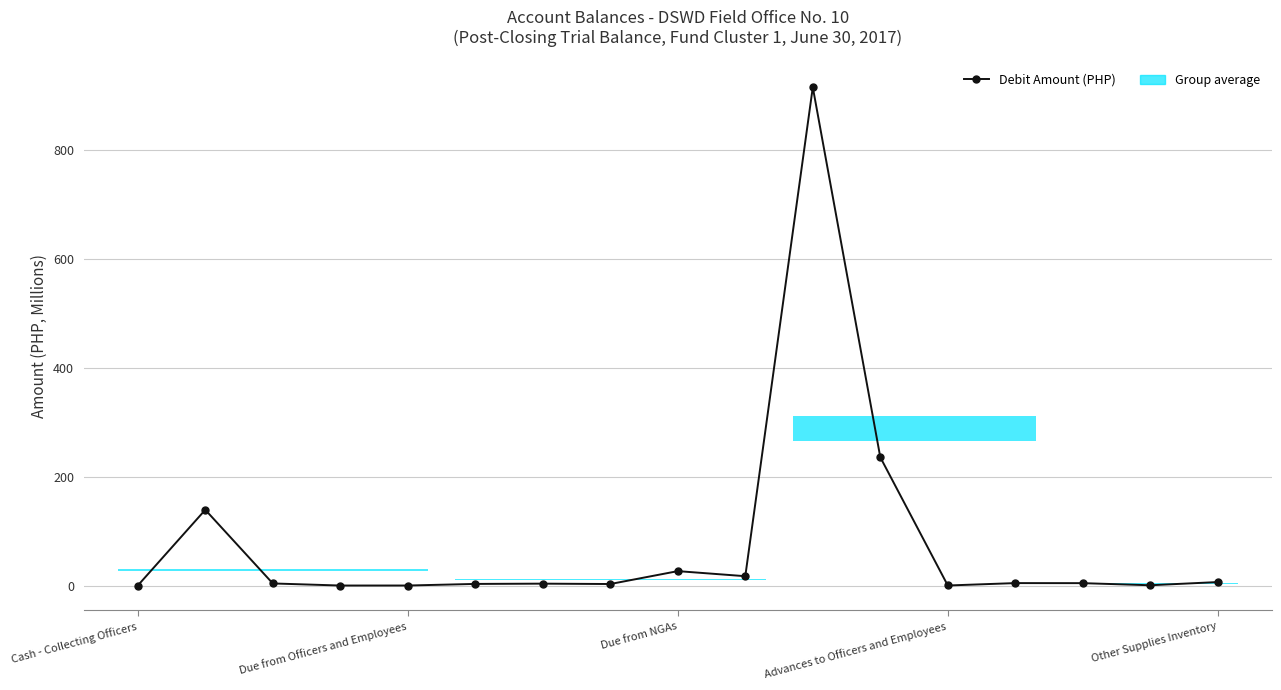

True or false: there are more than 1 points higher than both neighbors.

True